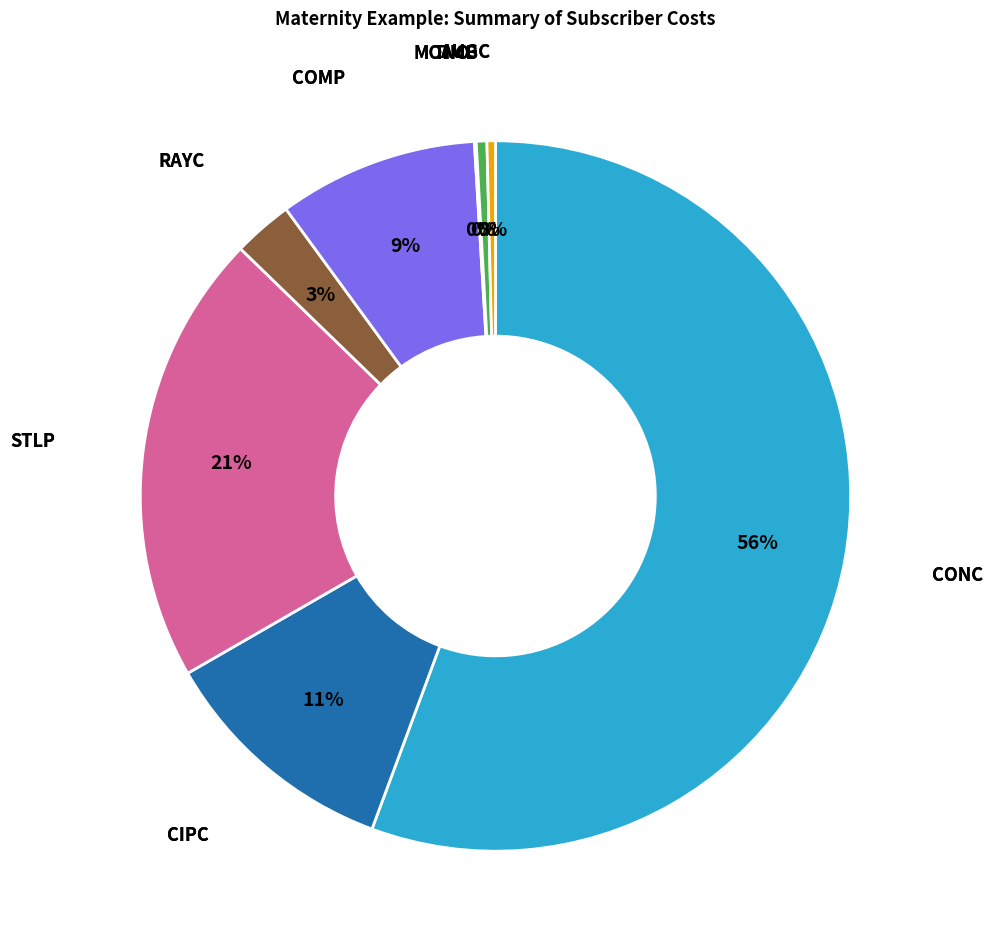

Does any single category account for the majority?

Yes